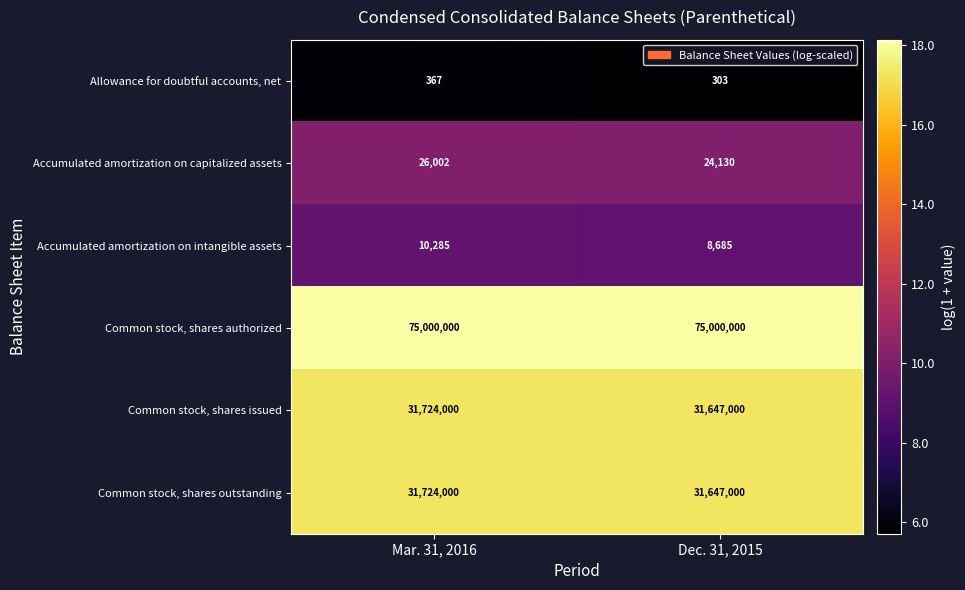

Read the Common stock, shares outstanding value at Mar. 31, 2016, to the nearest 100.

31724000